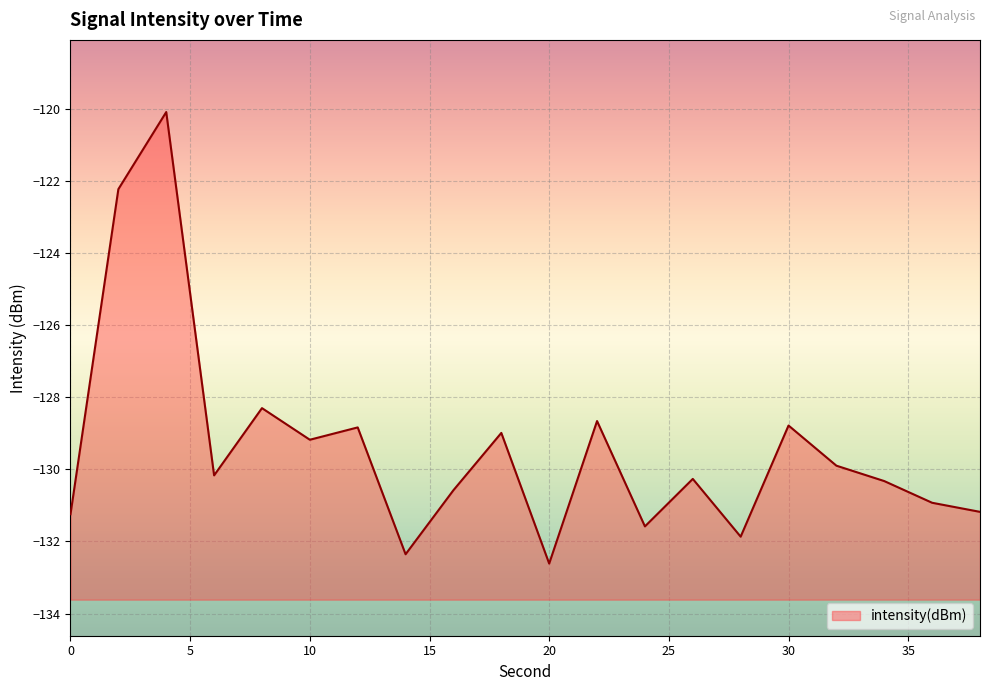

Rank the categories by value from highest to lowest.

4, 2, 8, 22, 30, 12, 18, 10, 32, 6, 26, 34, 16, 36, 38, 0, 24, 28, 14, 20